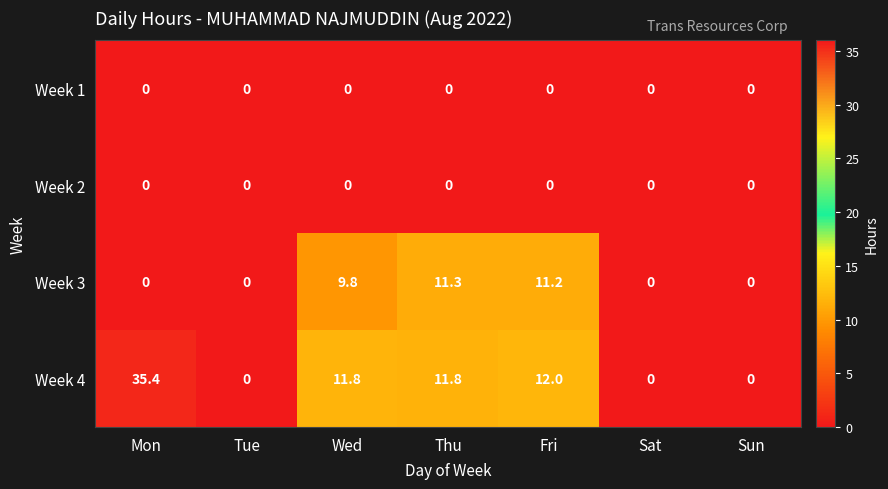

At which category is the sum across all series the highest?

Mon